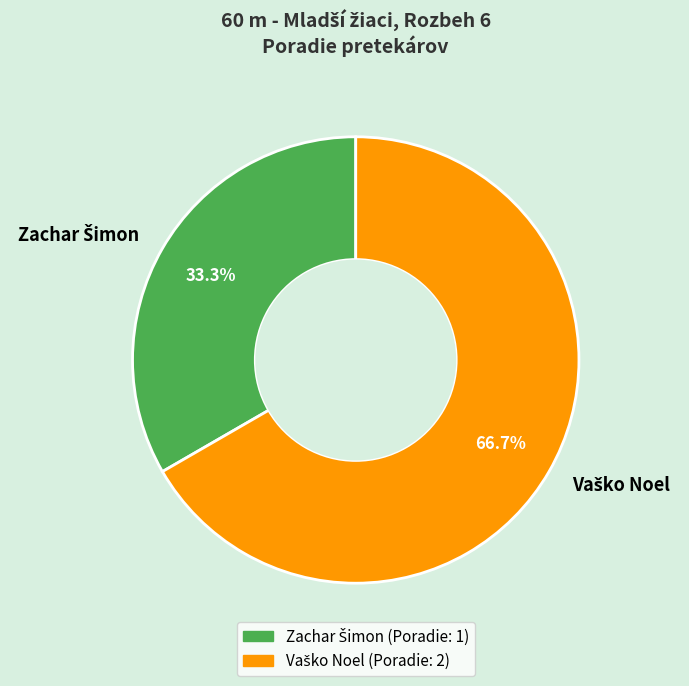

Is there a majority slice in this chart?

Yes